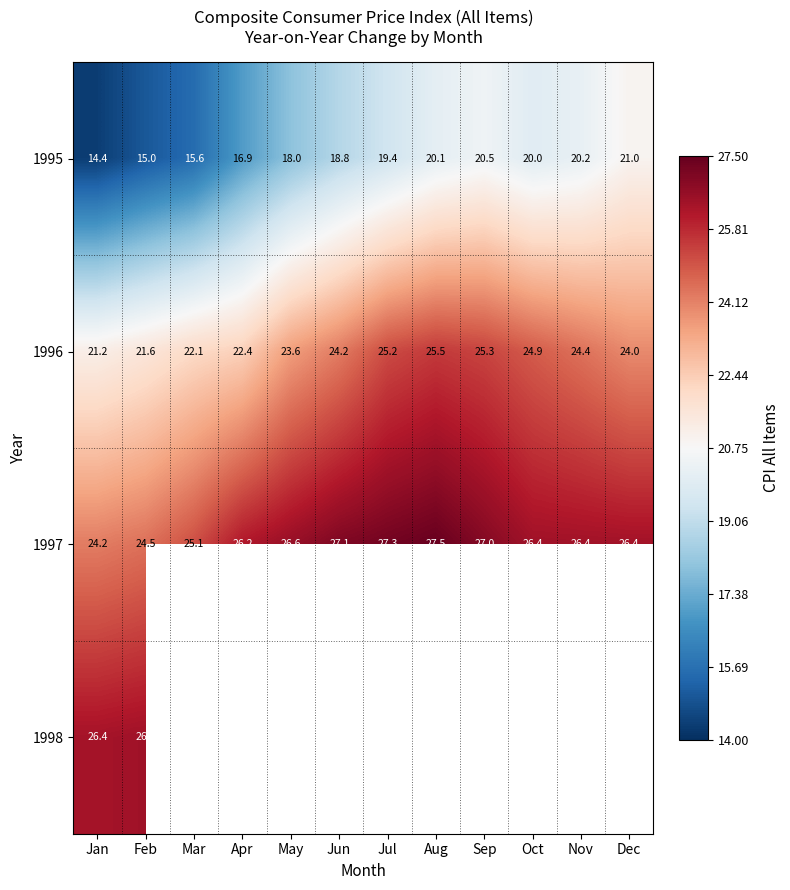

What is the highest value of the 1996 series?

25.5